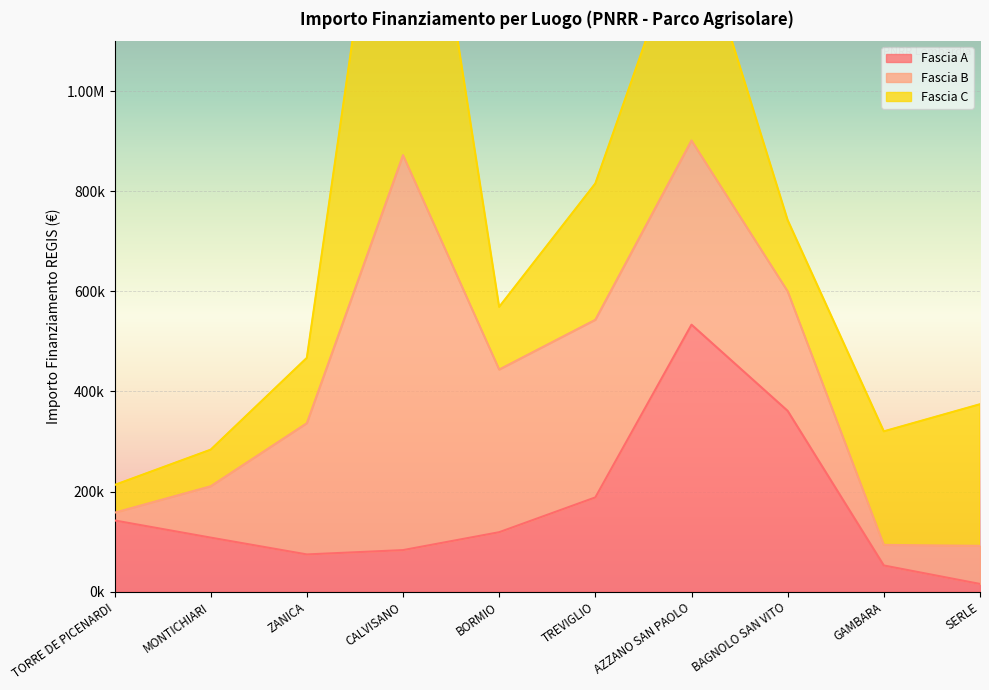

At which label does Fascia B reach its peak?

CALVISANO